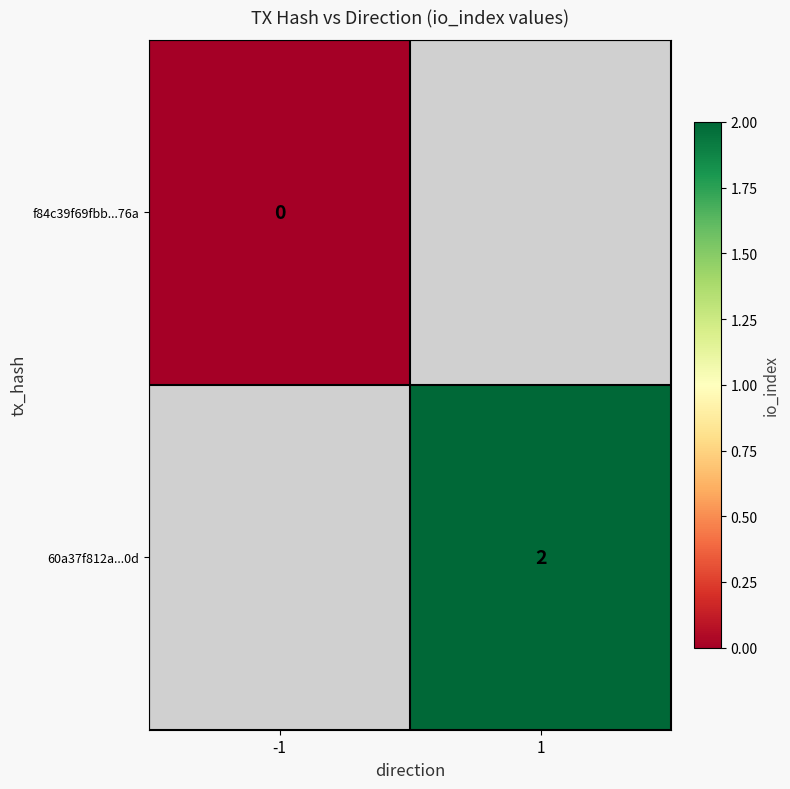

At how many categories does at least one series exceed 1?

1